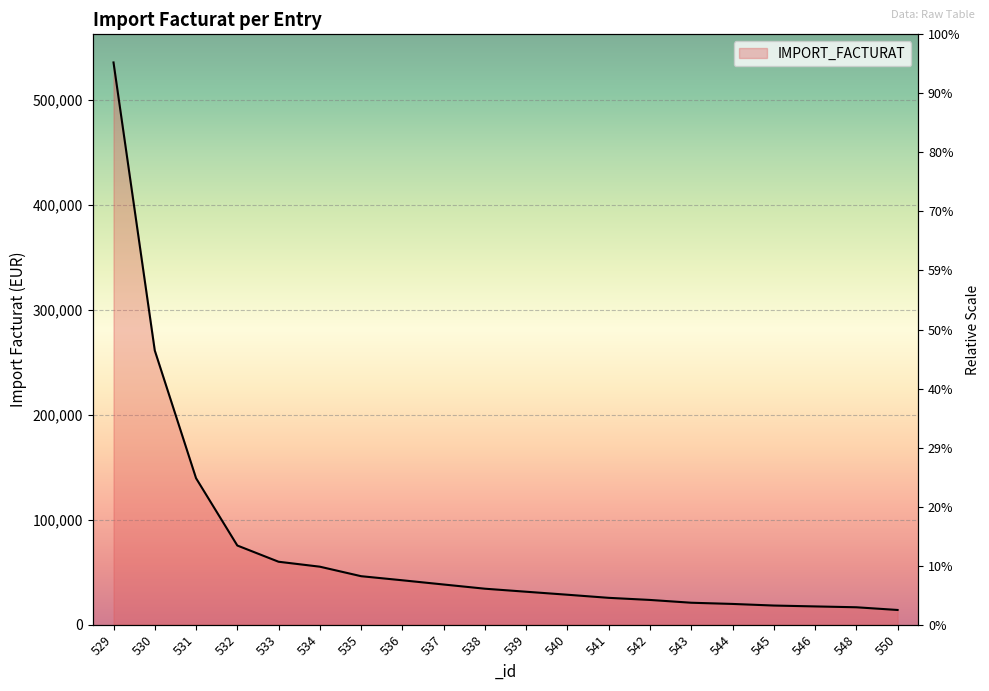

How many categories are shown in the chart?

20